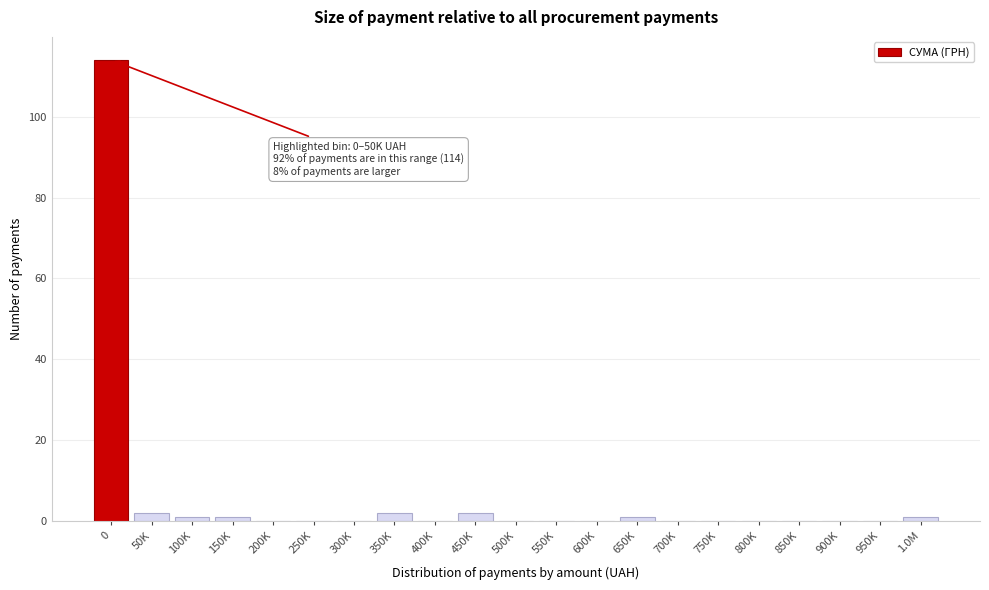

Reading left to right, list all the values displayed in this chart.

0=114	50K=2	100K=1	150K=1	200K=0	250K=0	300K=0	350K=2	400K=0	450K=2	500K=0	550K=0	600K=0	650K=1	700K=0	750K=0	800K=0	850K=0	900K=0	950K=0	1.0M=1